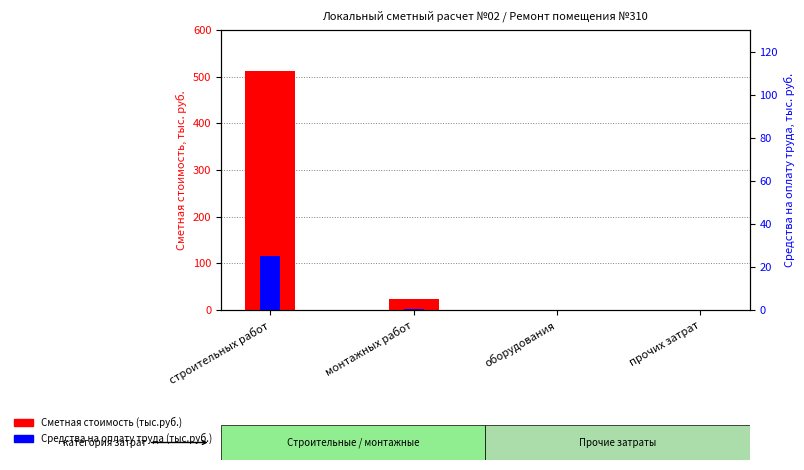

What is the difference between the maximum and minimum values in the Сметная стоимость (тыс.руб.) series?

512.3